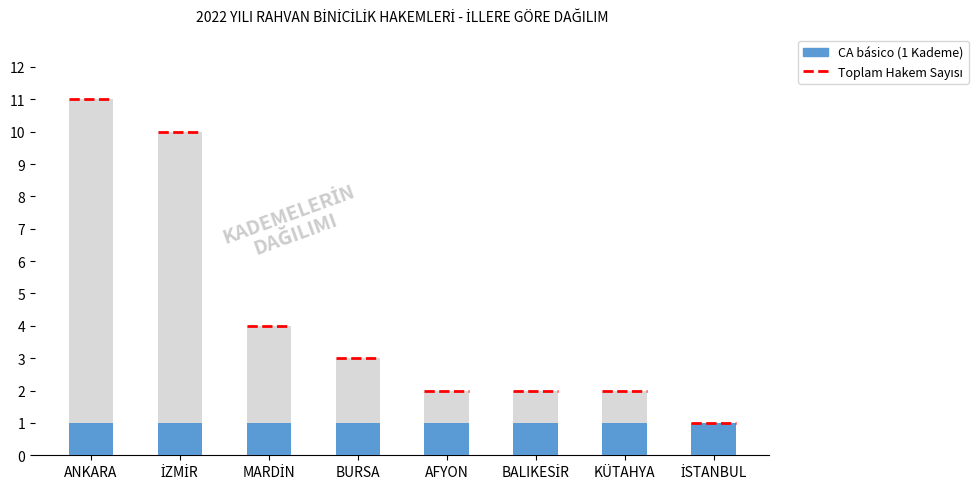

What position from the left is İSTANBUL?

8